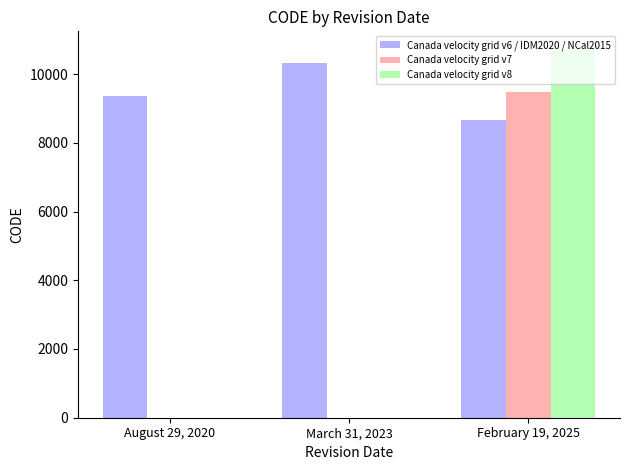

How many groups of bars are there?

3